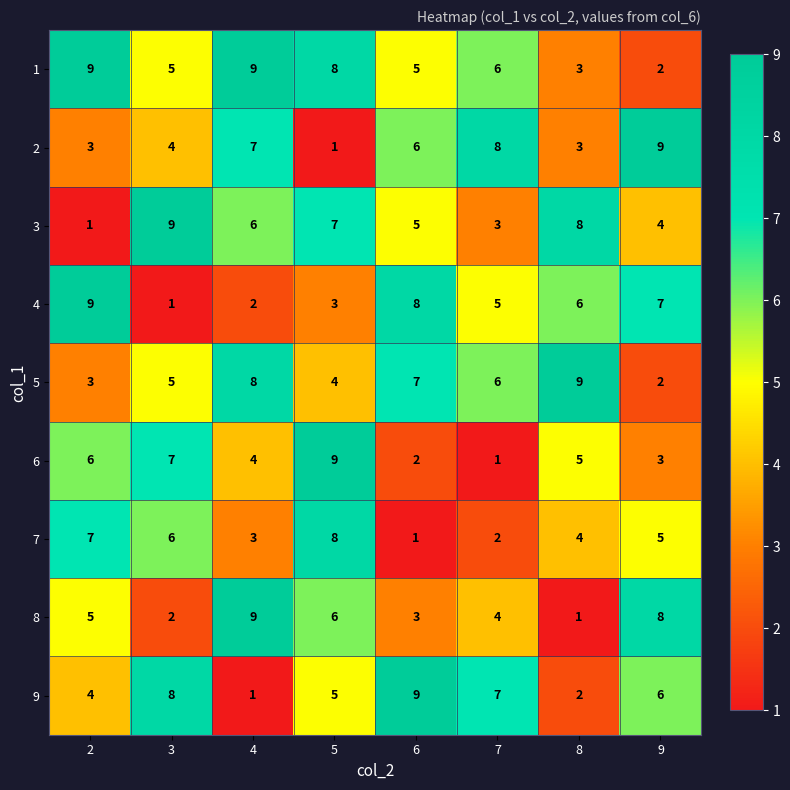

What is the smallest value displayed?

1